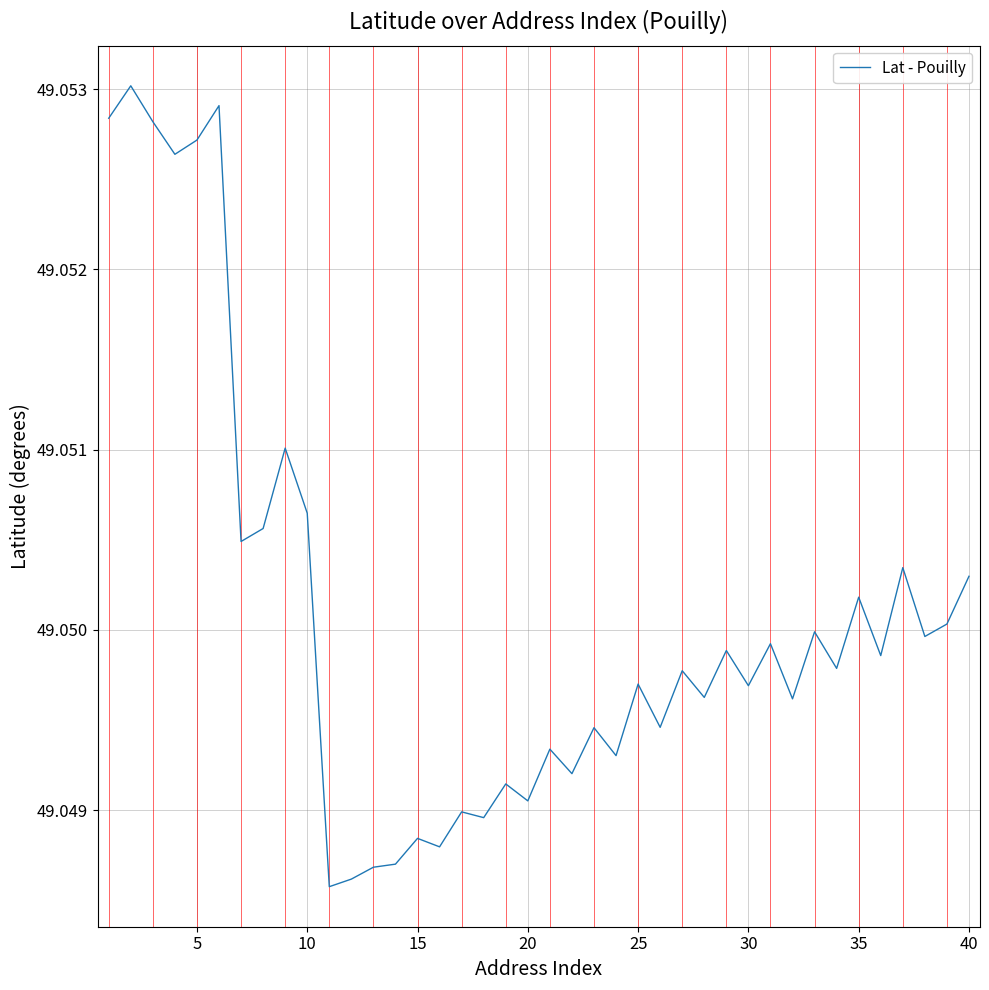

Does the chart have visible grid lines?

Yes